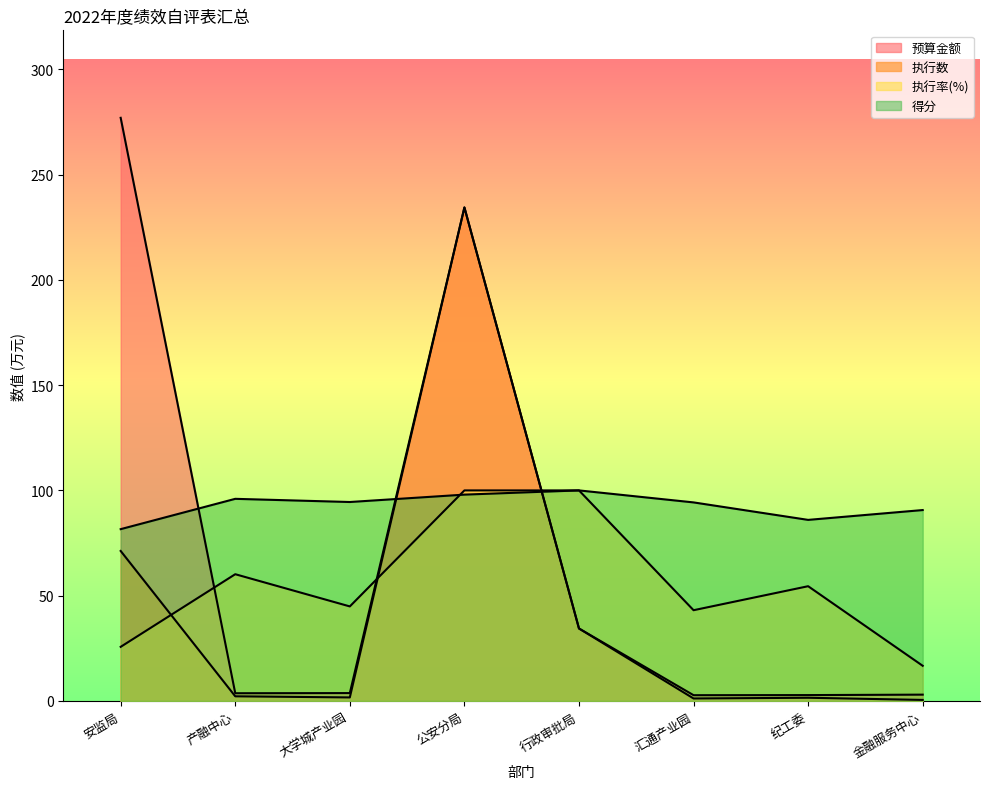

What is the lowest value of the 得分 series?

81.6